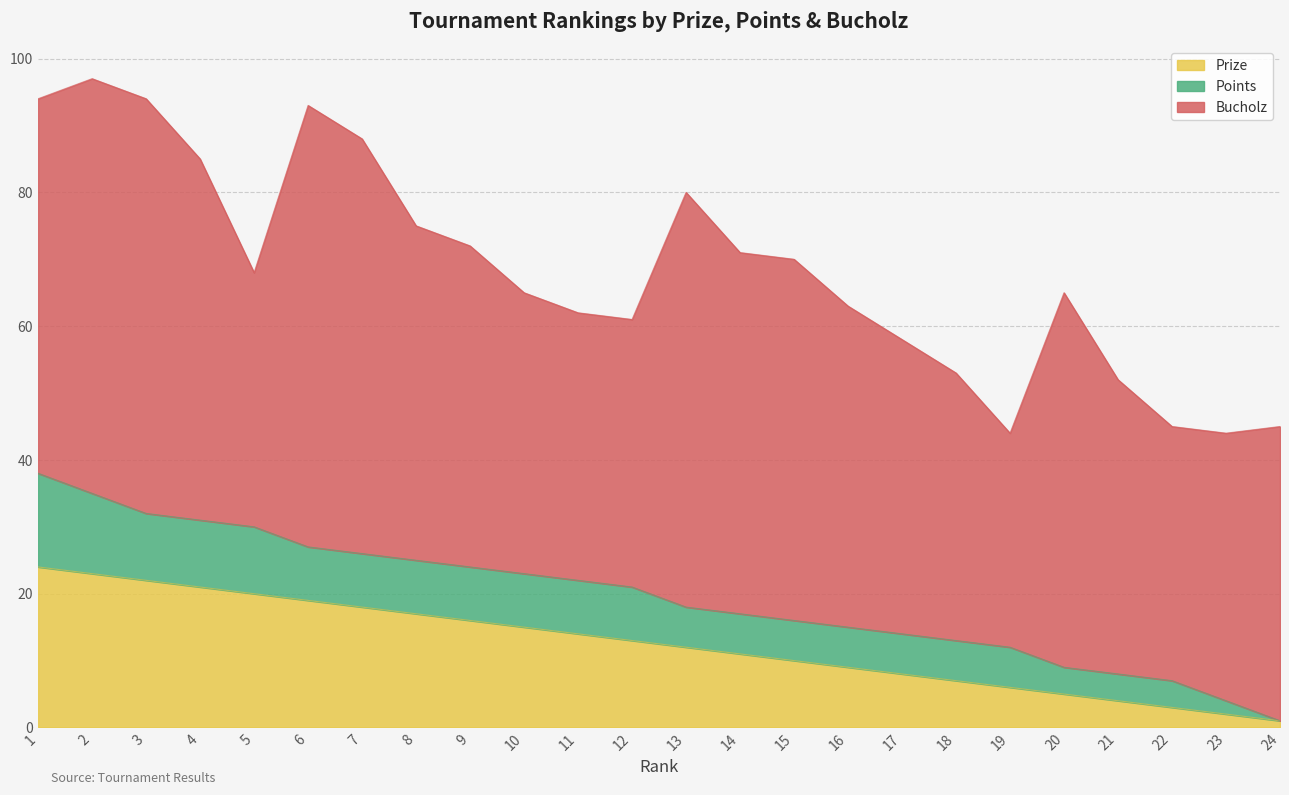

How many values in the Bucholz series exceed 48?

11